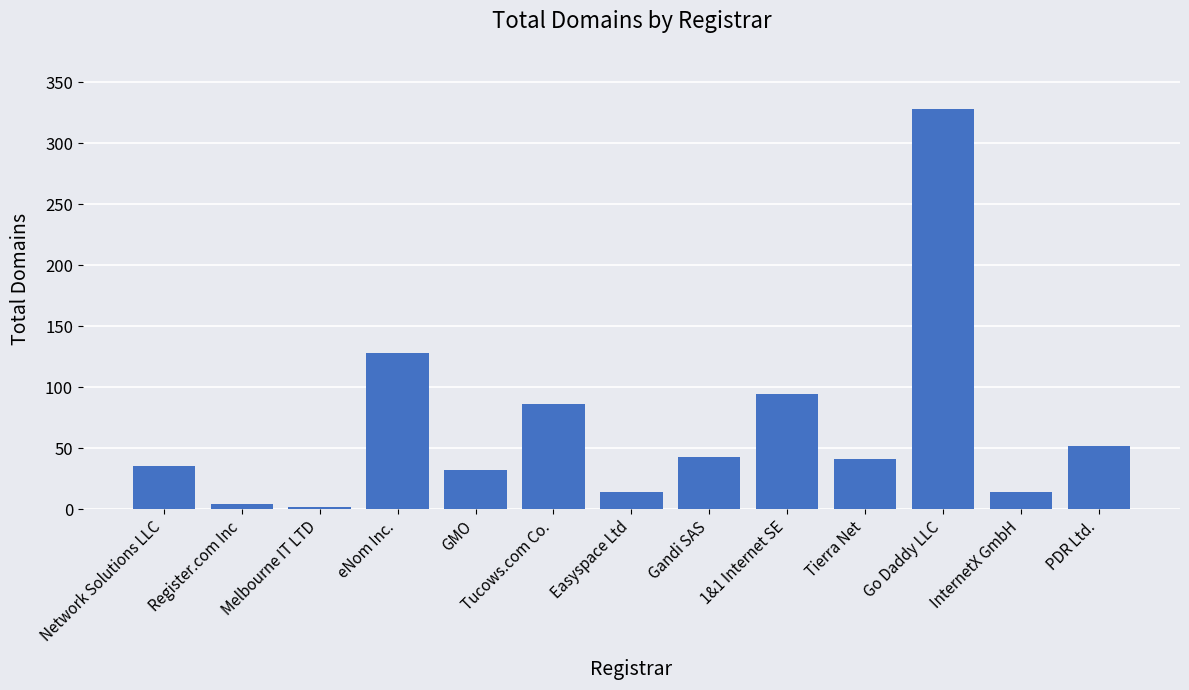

Reading left to right, what are all the values shown in this chart?

Network Solutions LLC=35	Register.com Inc=4	Melbourne IT LTD=2	eNom Inc.=128	GMO=32	Tucows.com Co.=86	Easyspace Ltd=14	Gandi SAS=43	1&1 Internet SE=94	Tierra Net=41	Go Daddy LLC=328	InternetX GmbH=14	PDR Ltd.=52